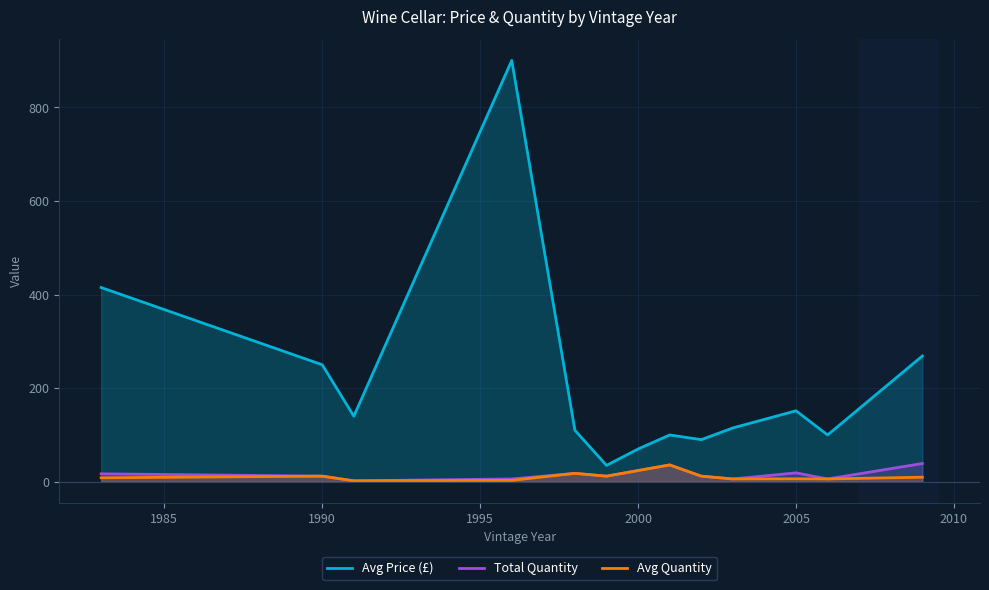

True or false: Avg Price (£) has a value of 108.4 at 2000.

False